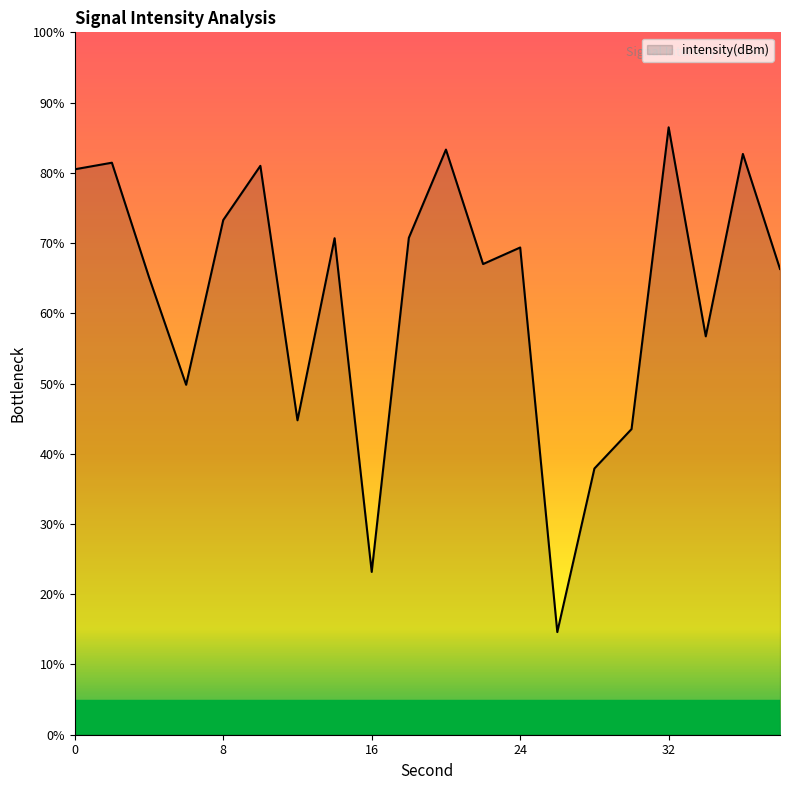

Reading left to right, list all the values displayed in this chart.

80.5	81.4	65.1	49.8	73.3	81.0	44.8	70.7	23.2	70.7	83.3	67.0	69.4	14.6	37.9	43.5	86.5	56.7	82.7	66.3